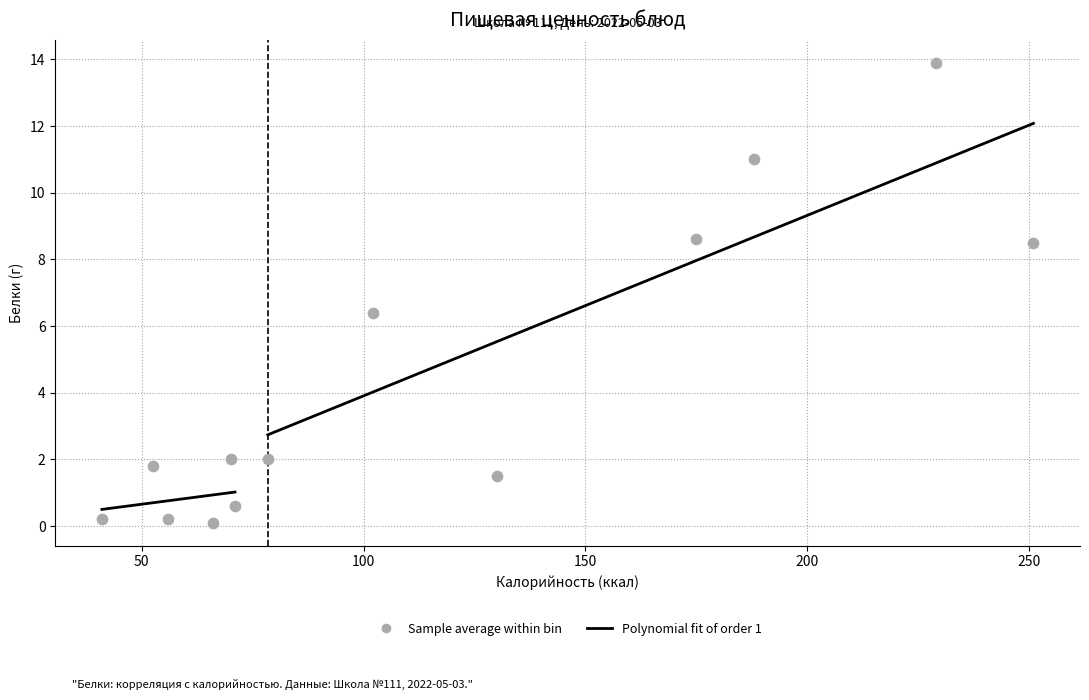

What is the range of Y values (max minus min)?

13.8